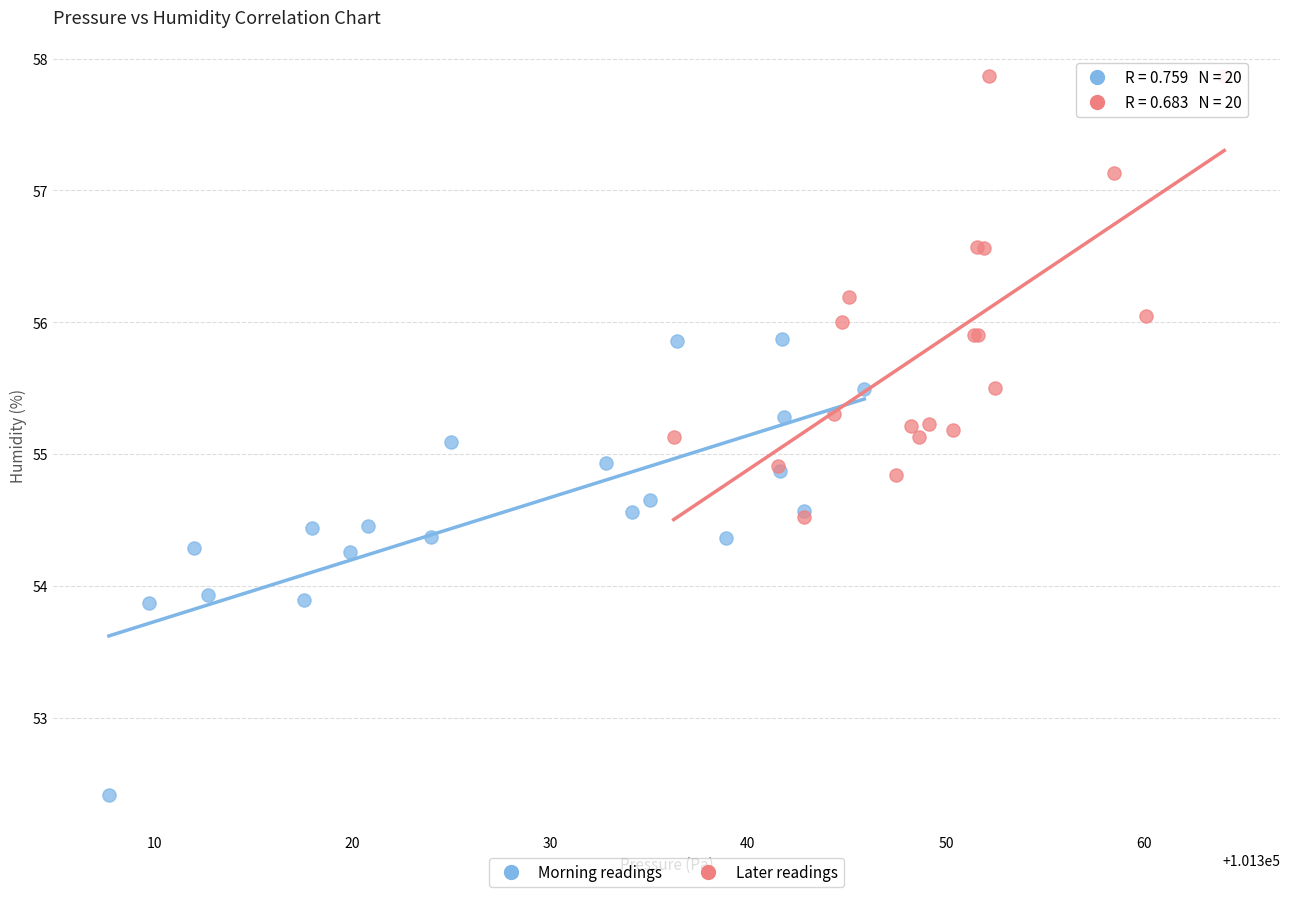

Which series contains the lowest Y value?

Morning readings